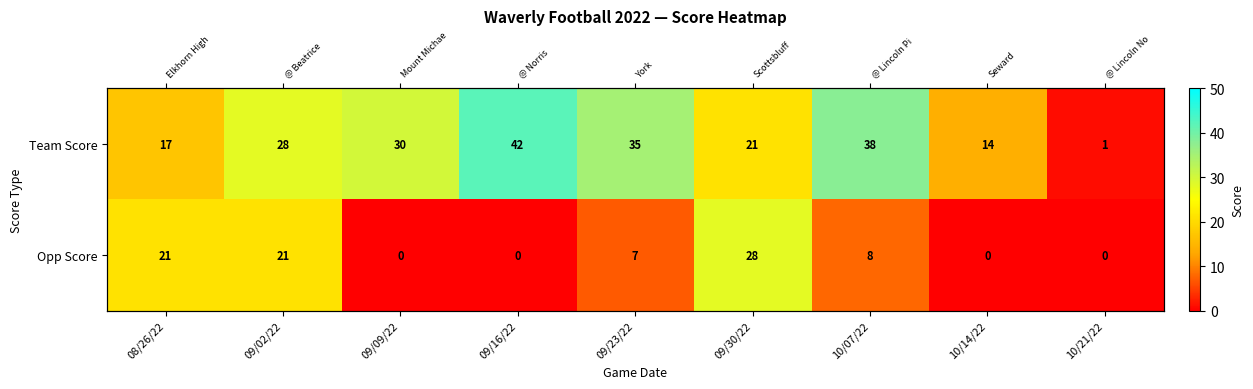

How many distinct data groups are displayed?

2